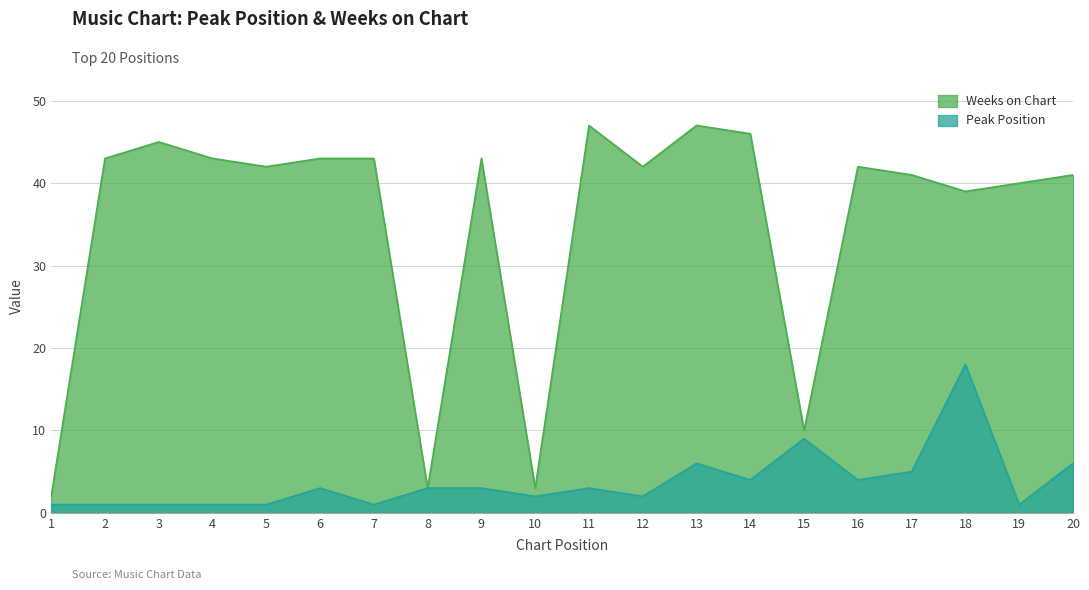

True or false: Peak Position and Weeks on Chart cross at least once.

False